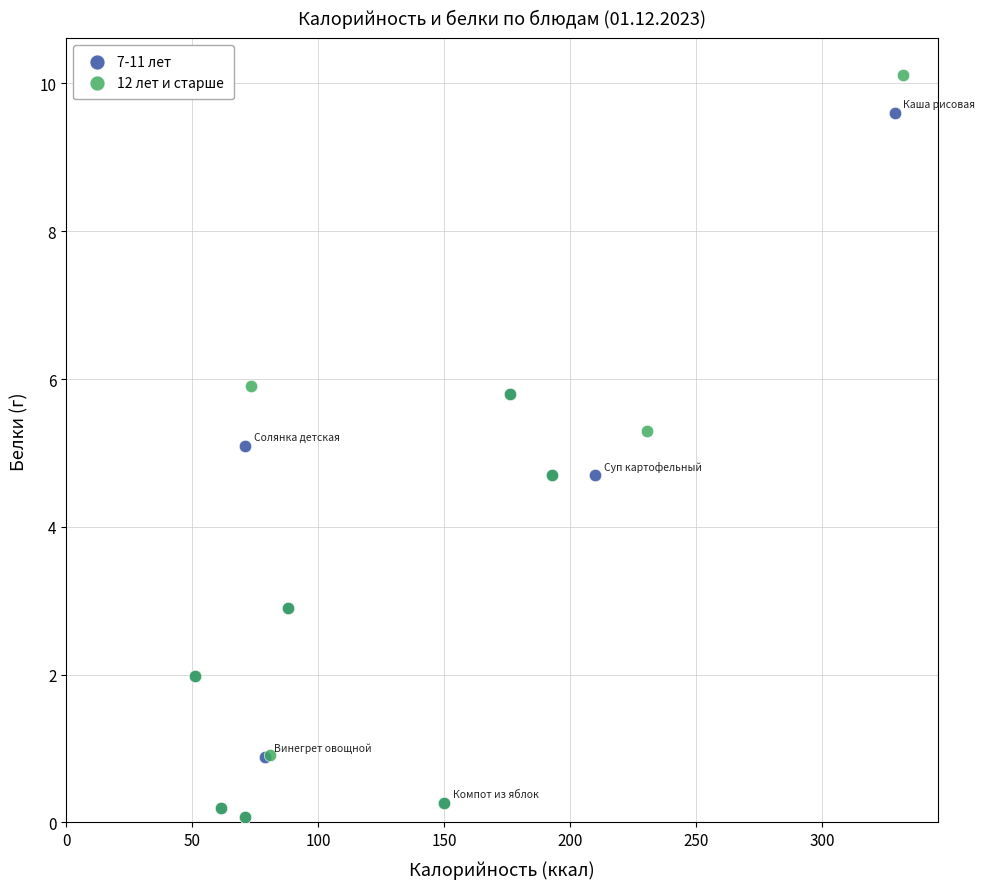

Which series contains the highest Y value?

12 лет и старше